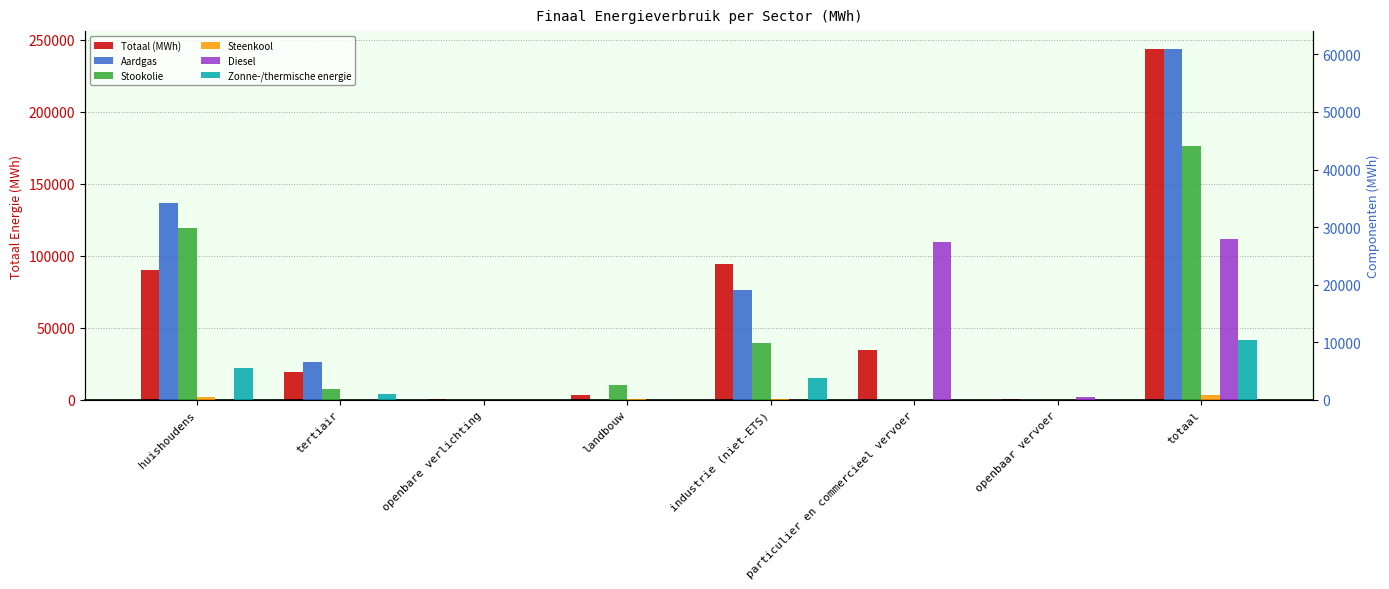

The Zonne-/thermische energie series shows 3768.0 at industrie (niet-ETS). True or false?

True